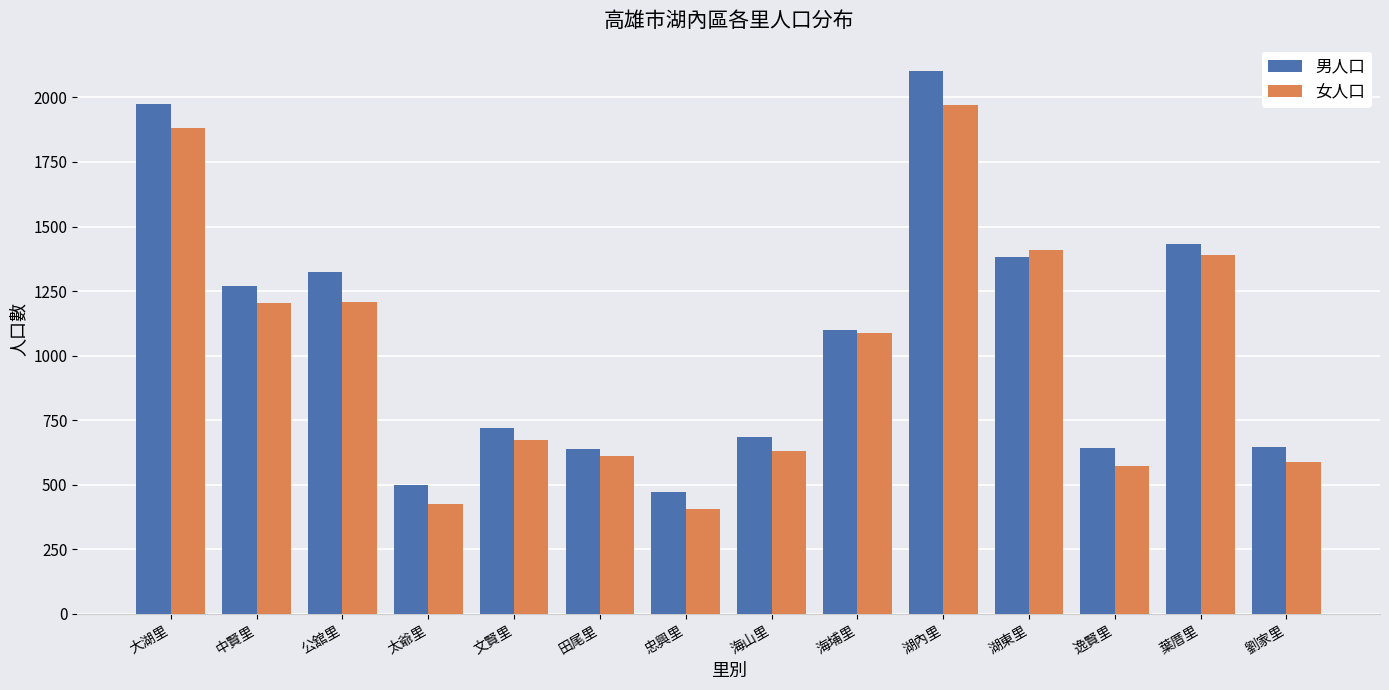

At 湖內里, list the series in order from largest to smallest.

男人口, 女人口